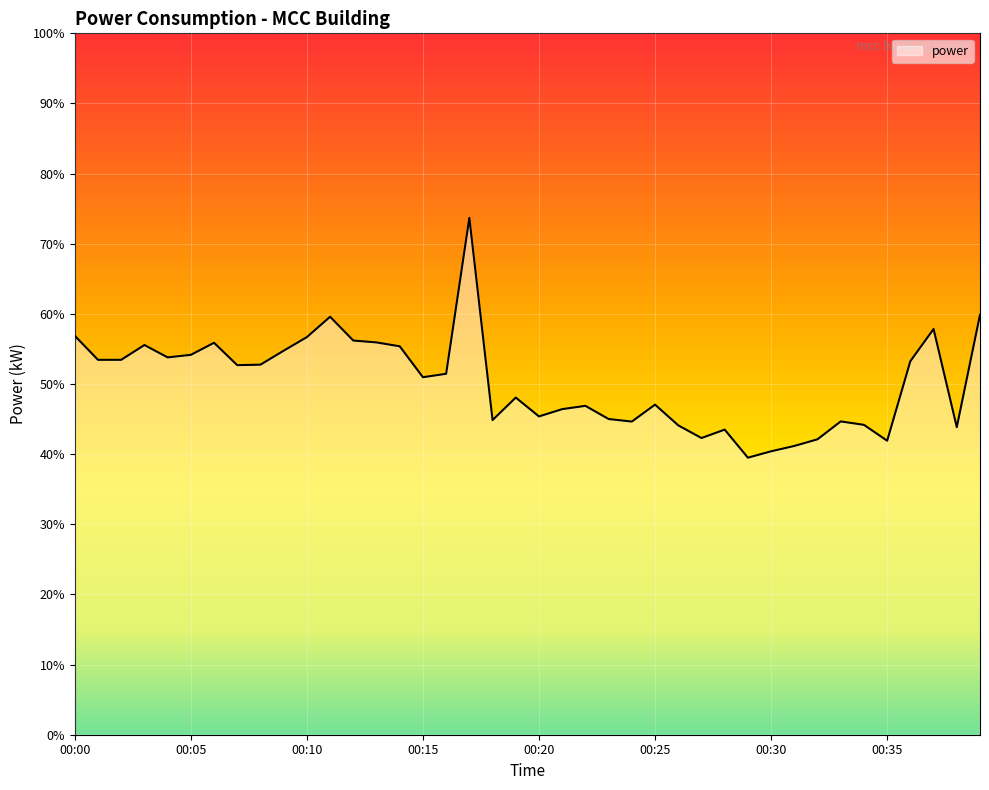

What is the greatest value displayed?

73.7